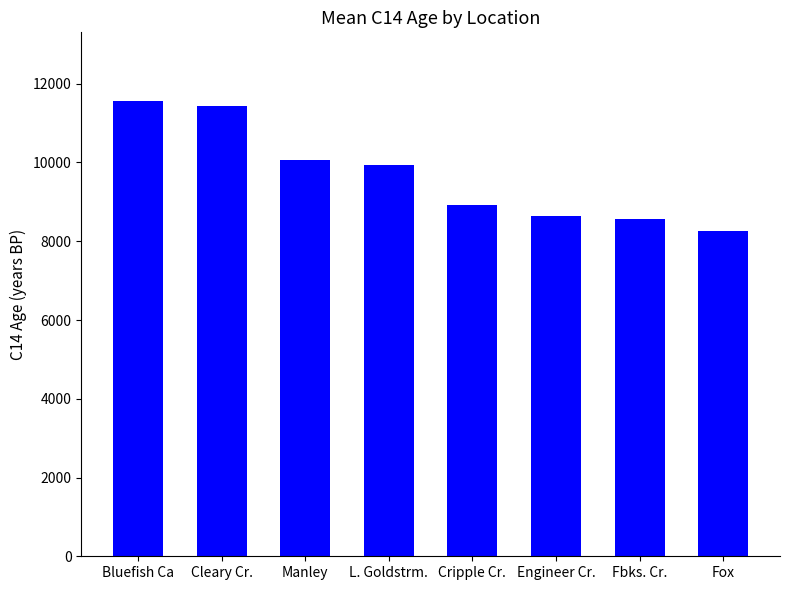

What is the value of the 6th bar from the left?

8642